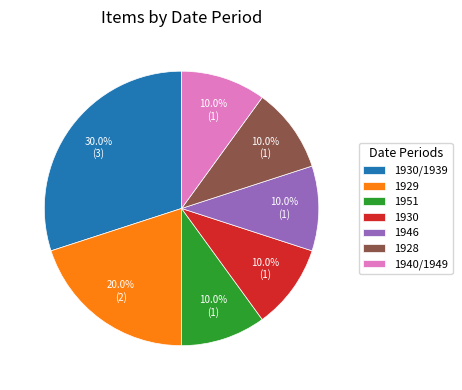

How many segments does this pie chart have?

7